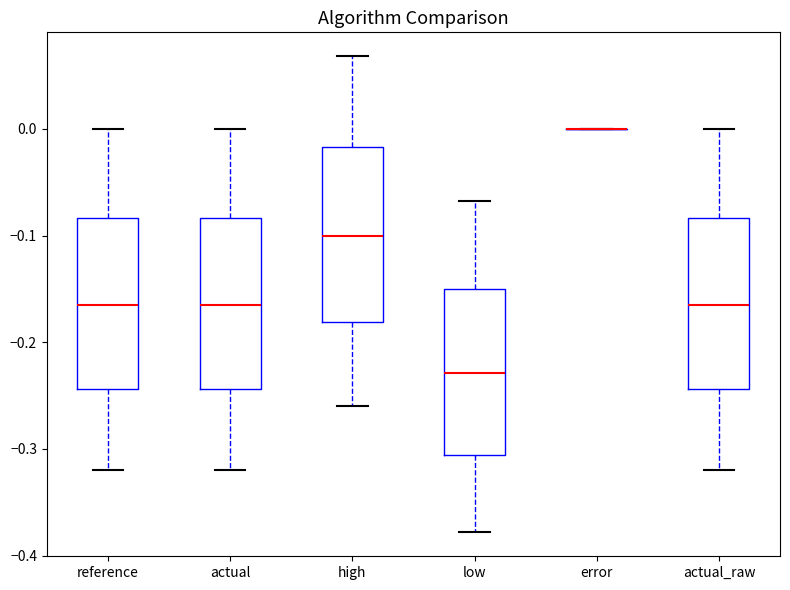

Where does the lower whisker of the box for low end on the y-axis? The values are not printed on the chart, so give them approximately, as read against the axis.

-0.38